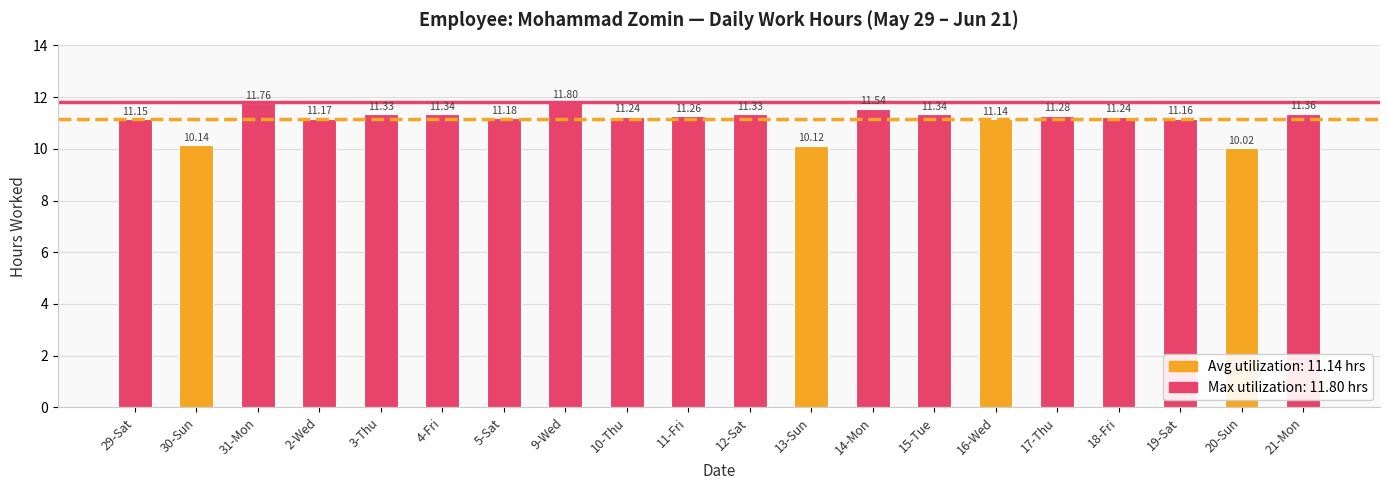

The value at 20-Sun is 16.2. True or false?

False